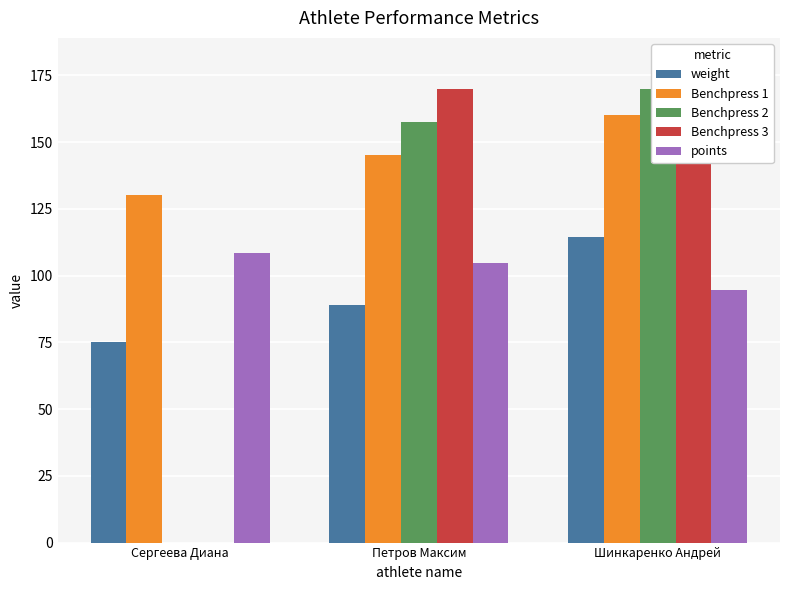

What is the average value of the Benchpress 3 series?

116.7